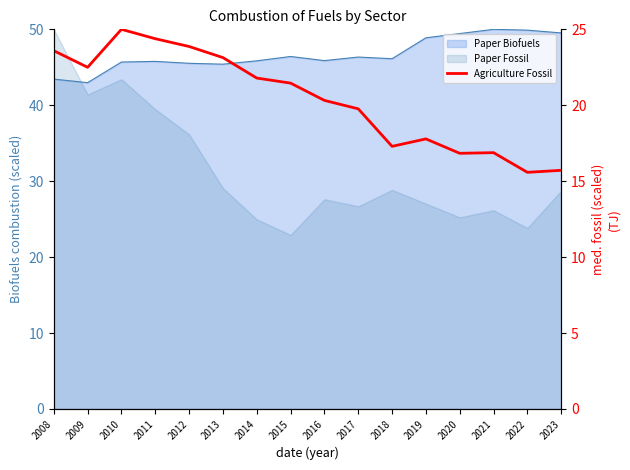

Approximately how many times larger is the value at 2009 compared to 2018?

1.3